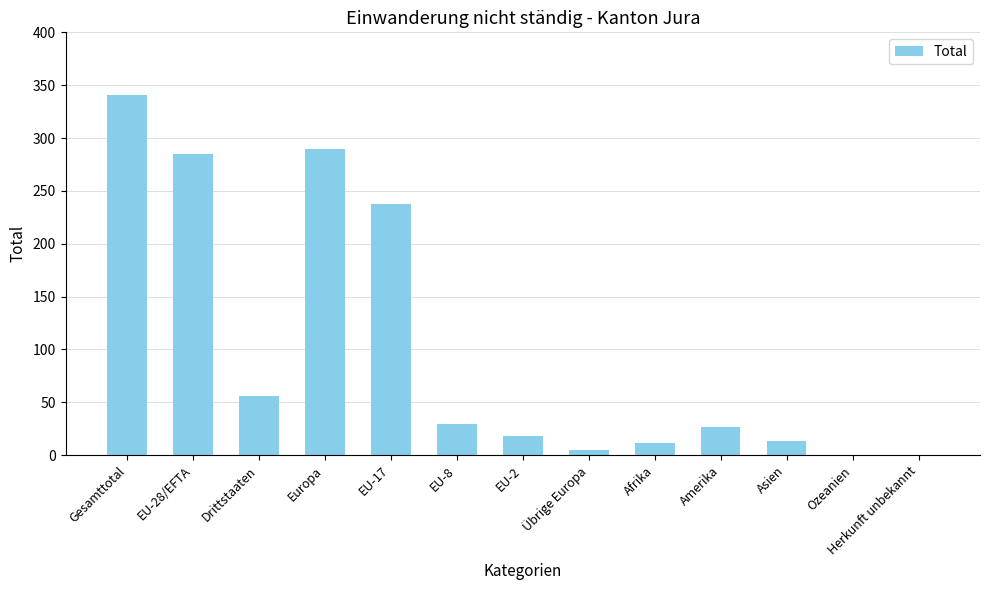

What is the change in value from Afrika to Ozeanien?

-11